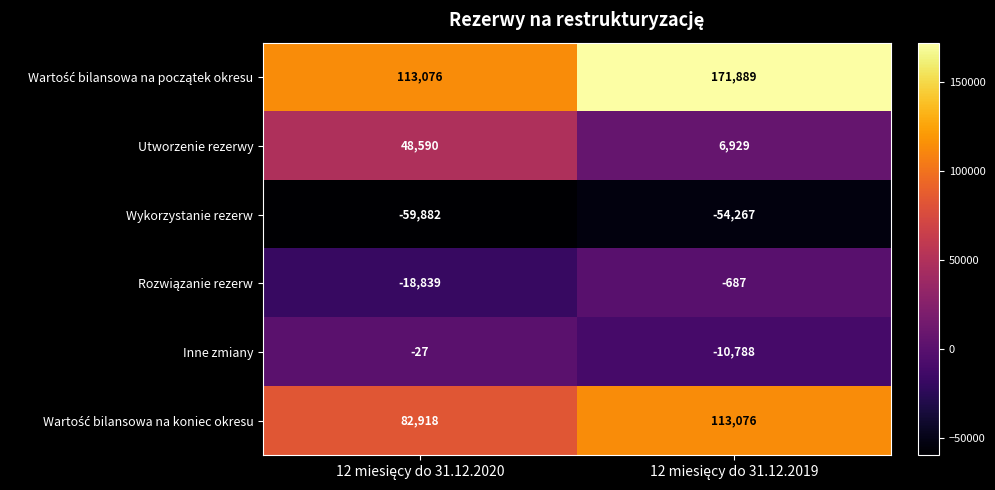

What is the maximum value for Wykorzystanie rezerw?

-54267